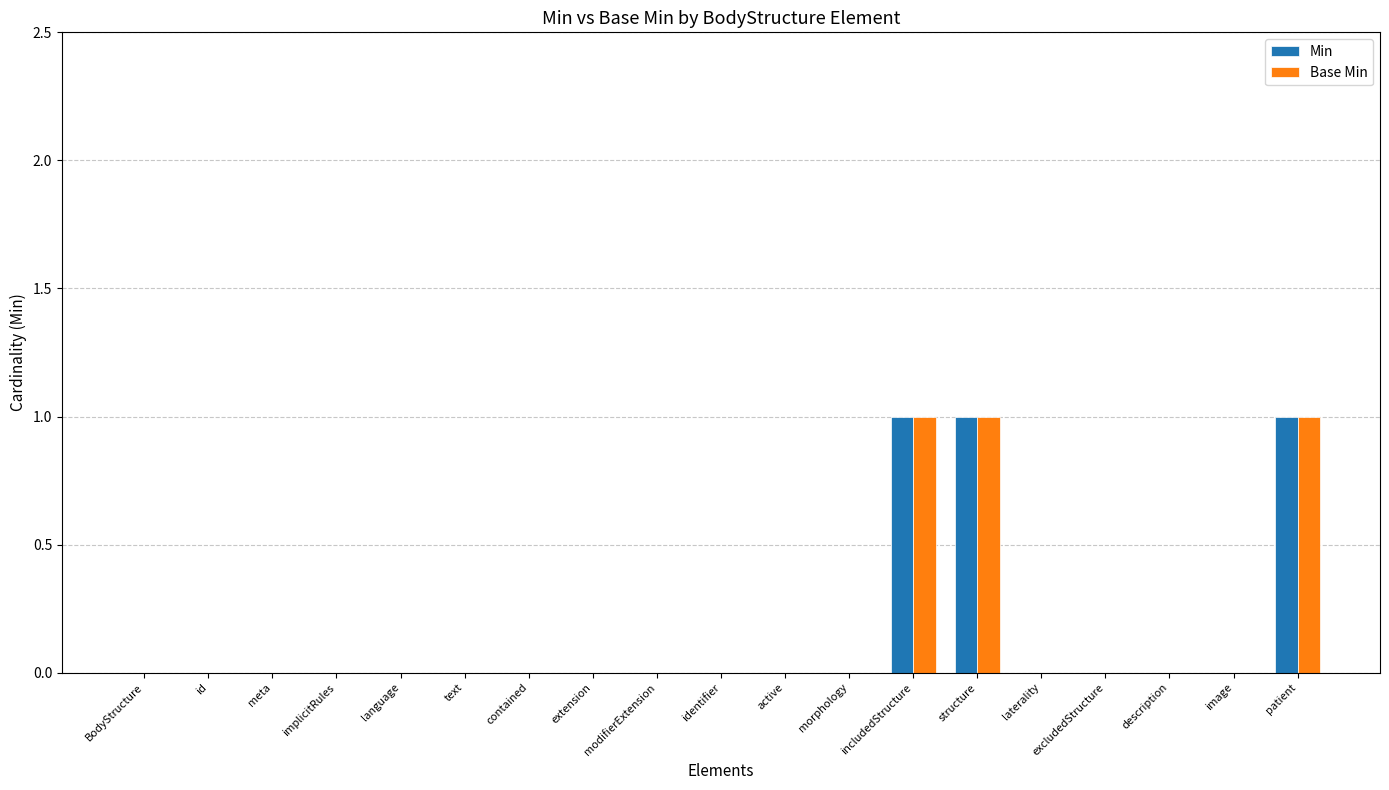

True or false: Min has a value of 0 at contained.

True